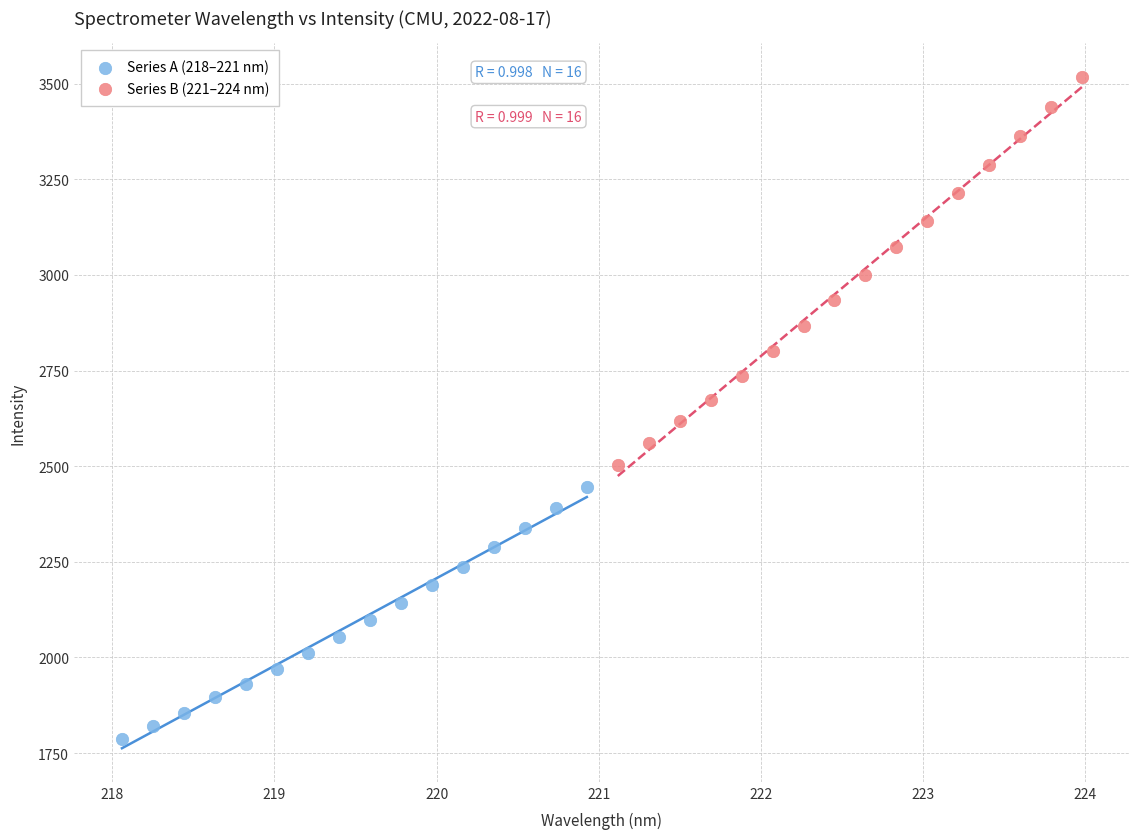

Which series has the widest spread of Y values?

Series B (221–224 nm)